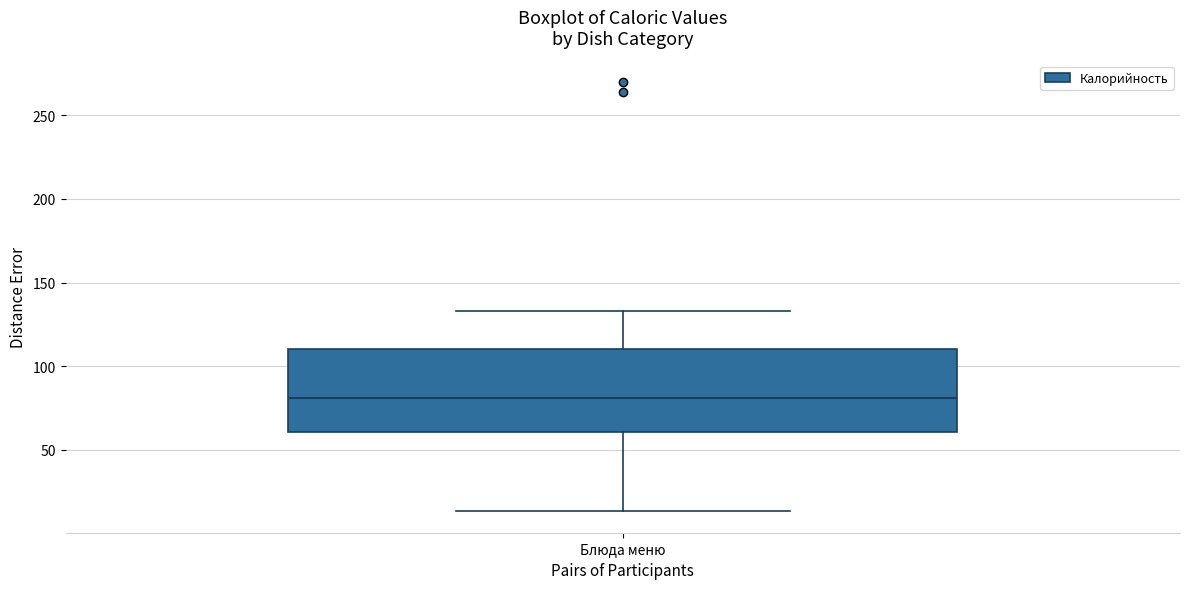

Read this box plot against the y-axis: the position of the median line, the range covered by the box, and the ends of both whiskers. The values are not printed on the chart, so give them approximately, as read against the axis.

median 80, box 60 to 110, whiskers 15 to 135